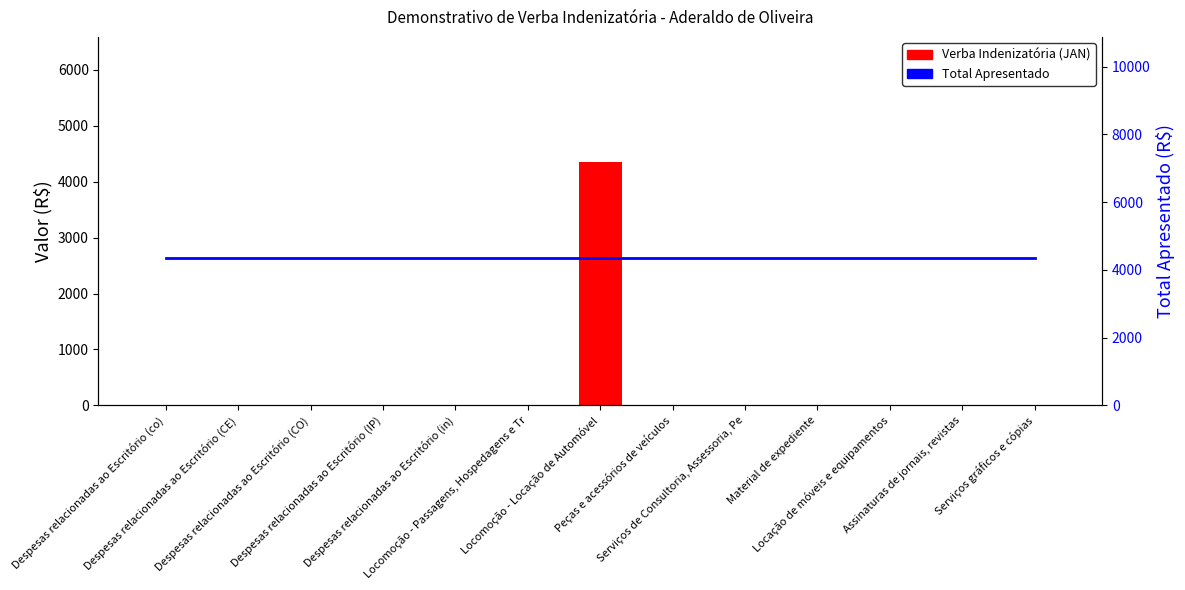

Count the number of data series in this chart.

2